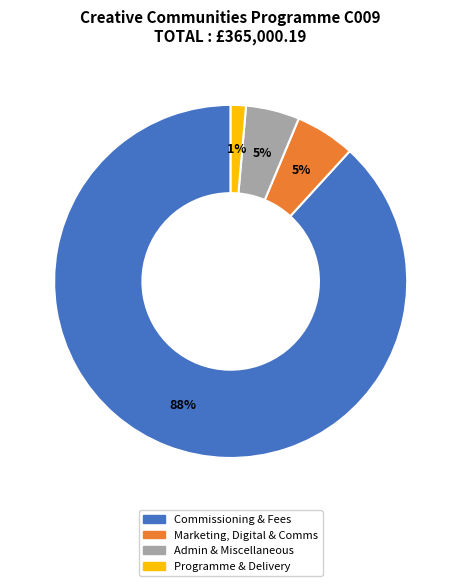

Does any single category account for the majority?

Yes